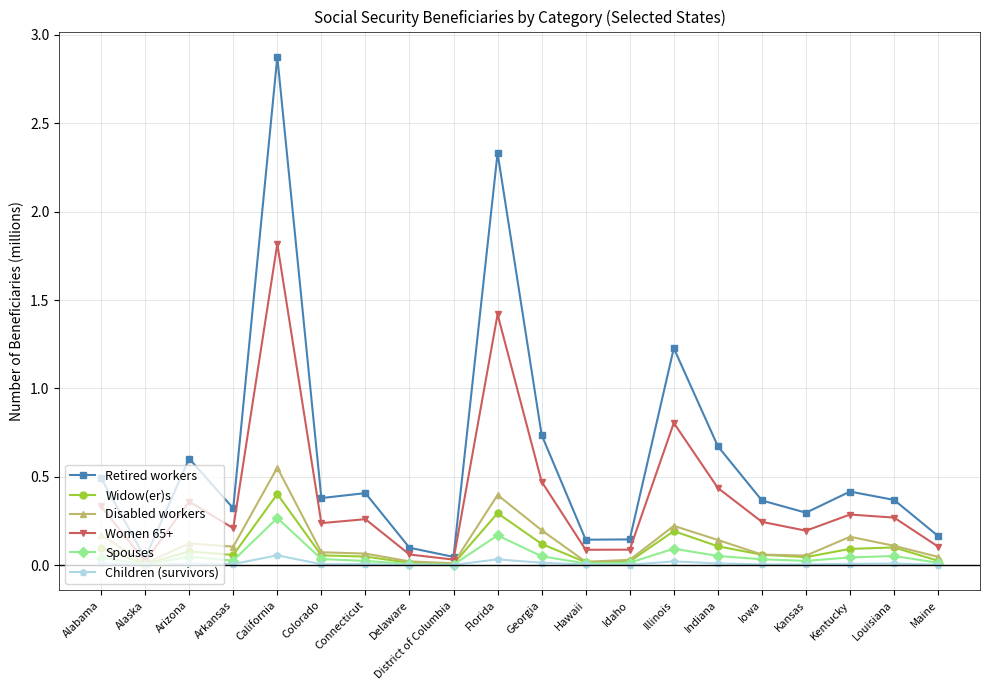

Is the value of Children (survivors) at Alabama greater than the value of Retired workers at California?

No